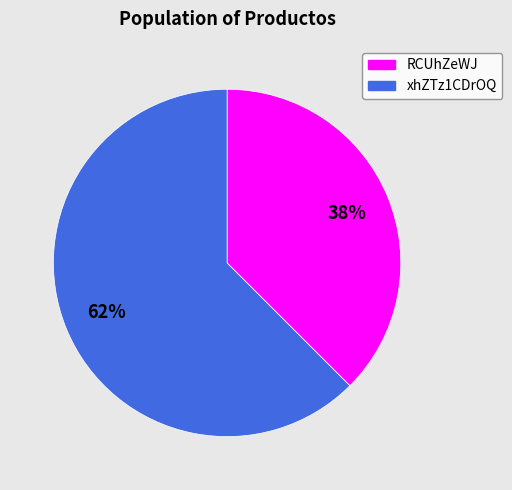

Does xhZTz1CDrOQ represent more than half of the total?

Yes